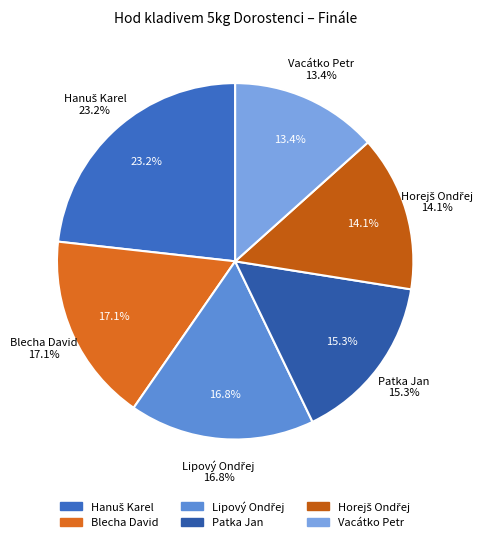

How many slices are in this pie chart?

6